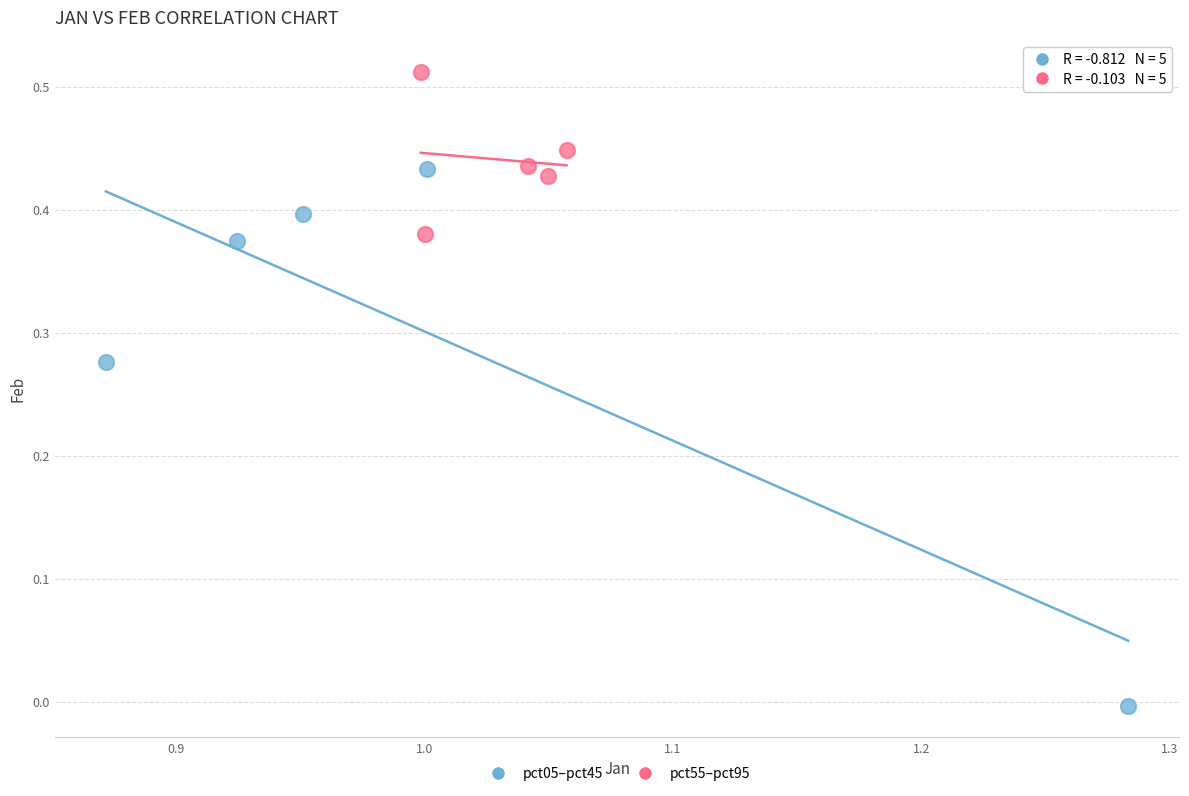

What are all the series names shown in the legend?

pct05–pct45, pct55–pct95